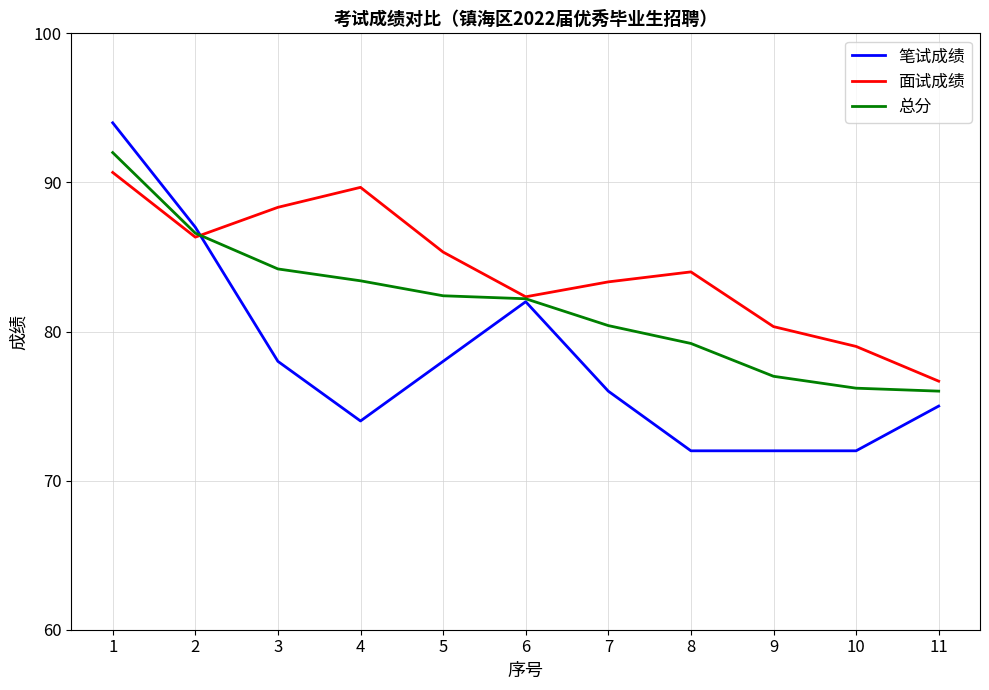

True or false: 笔试成绩 has more than 2 interior local peaks.

False